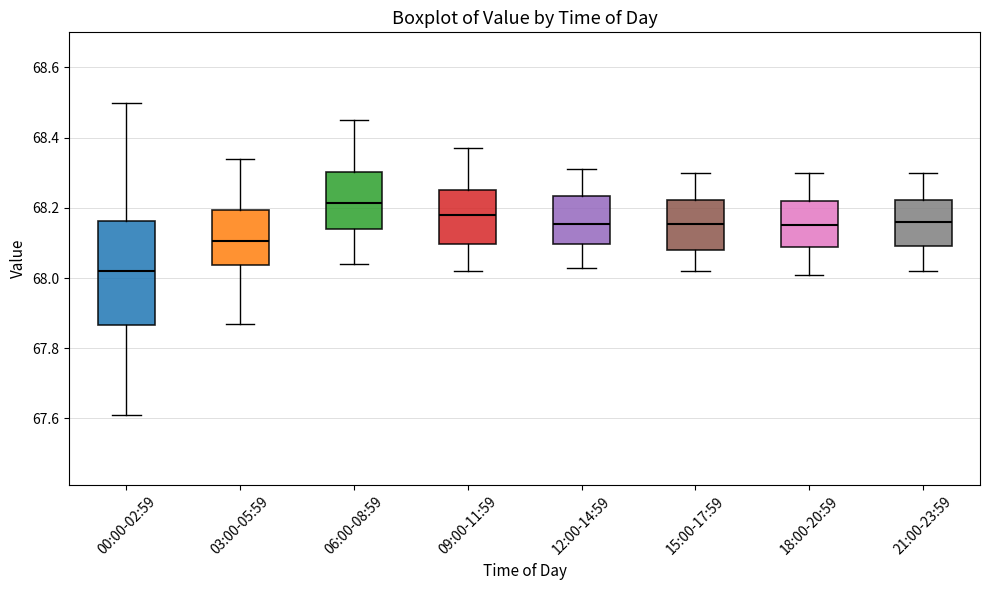

Comparing the boxes themselves (not the whiskers), which one is the tallest?

00:00-02:59